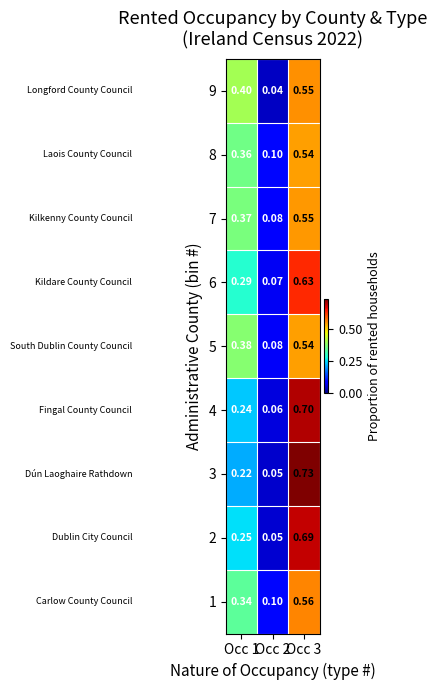

Is the value of 3 at Occ 2 greater than the value of 9 at Occ 1?

No